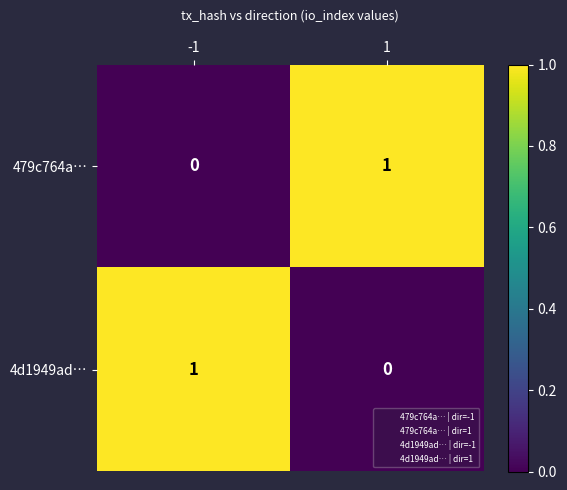

The value of 479c764a… at 1 is 0. True or false?

False